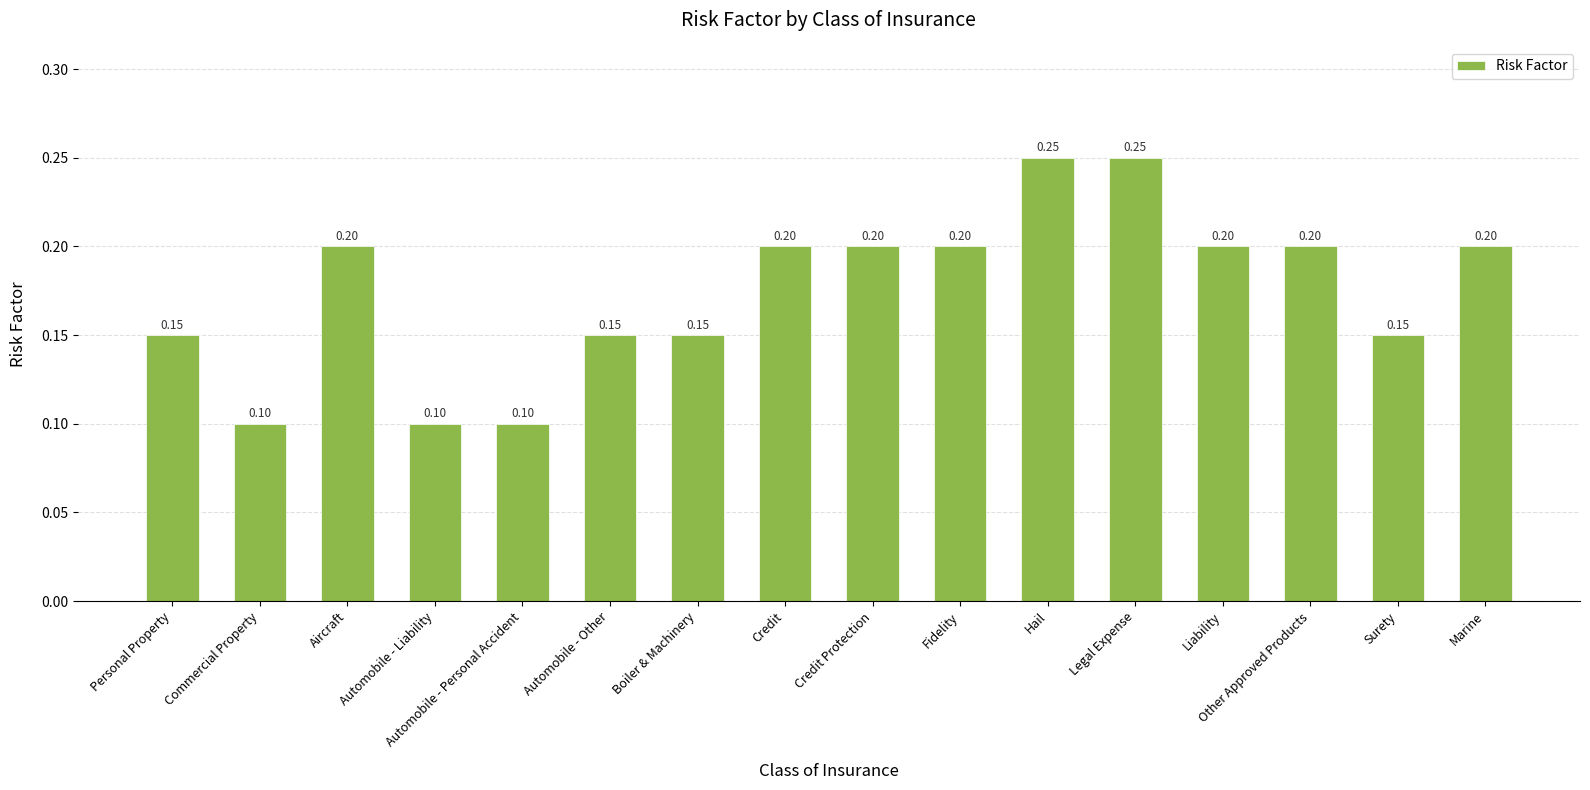

Does the chart contain stacked bars?

No